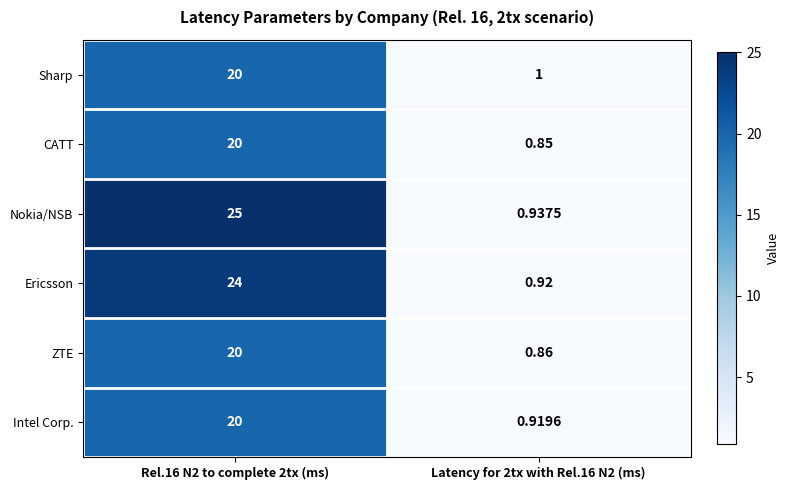

Which series has the widest spread of values?

Nokia/NSB